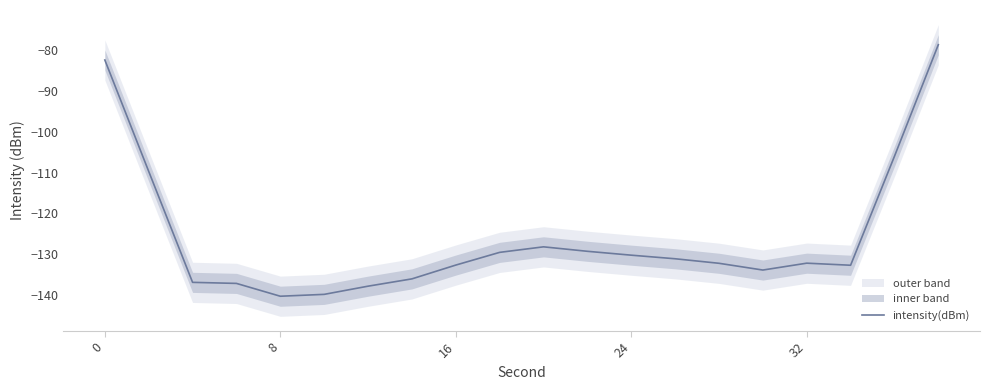

What is the minimum value for intensity(dBm)?

-140.3